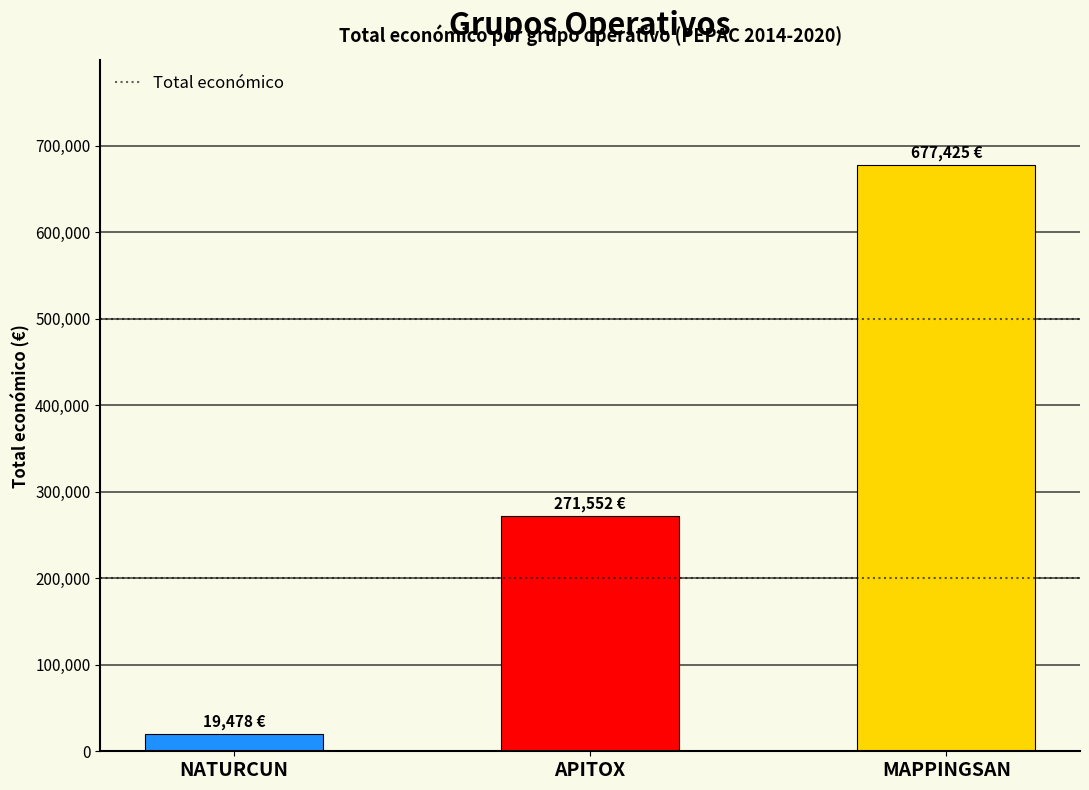

What is the change in value from APITOX to MAPPINGSAN?

+405873